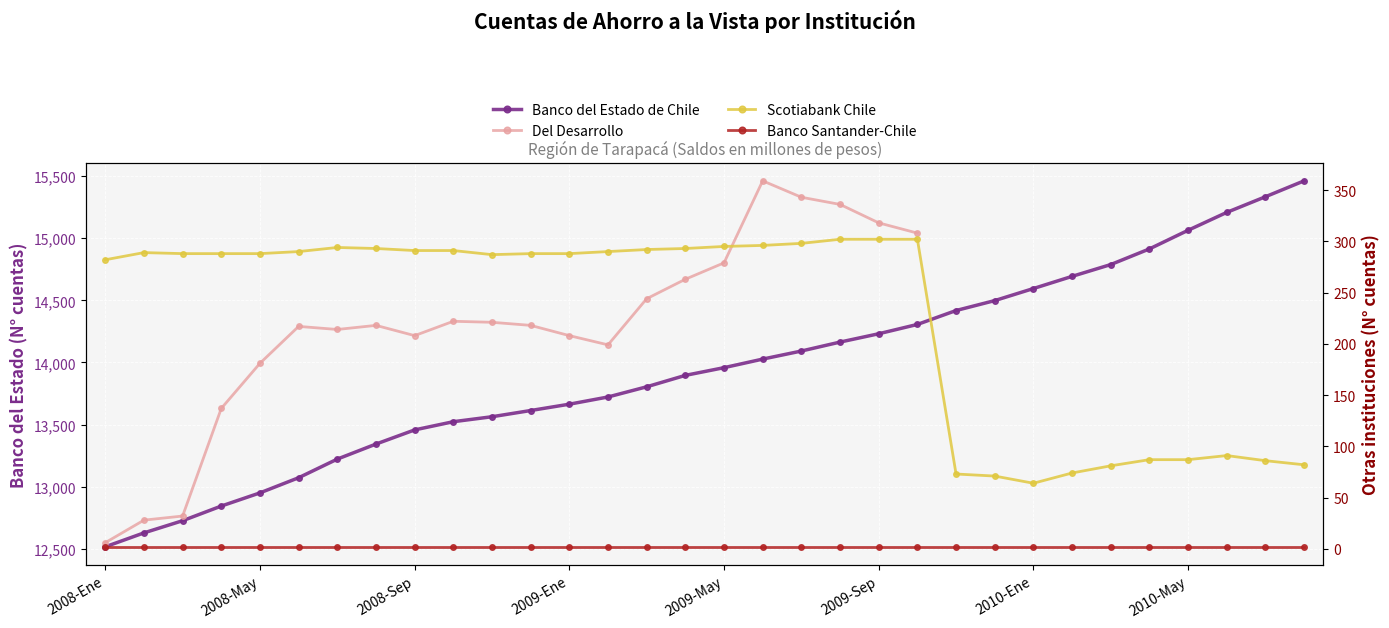

At which category does Scotiabank Chile reach its first local valley?

10